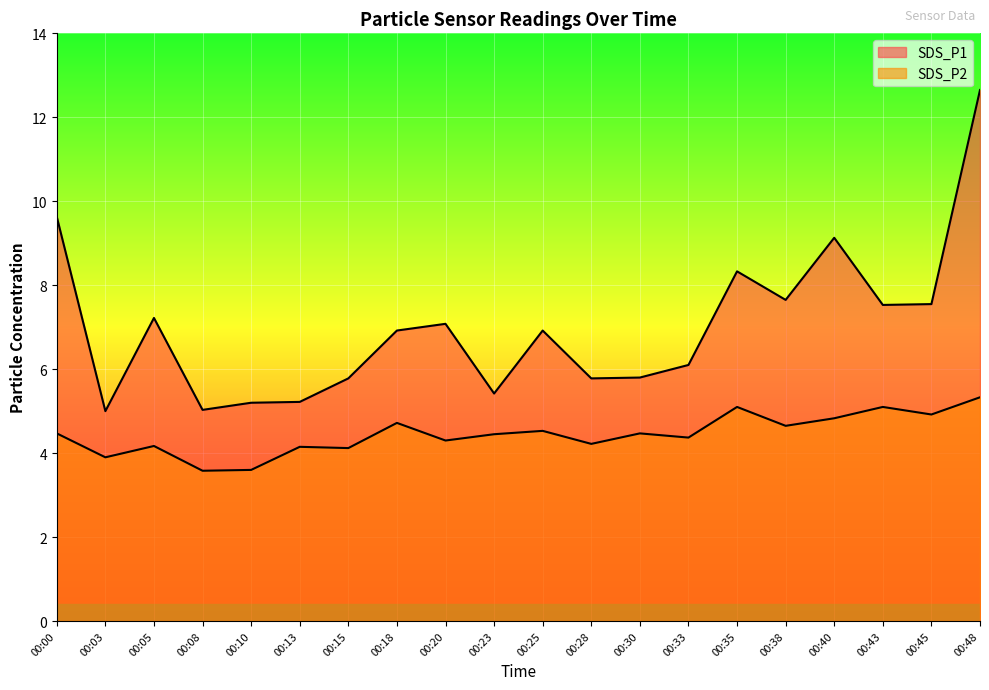

At how many categories does at least one series exceed 8?

4